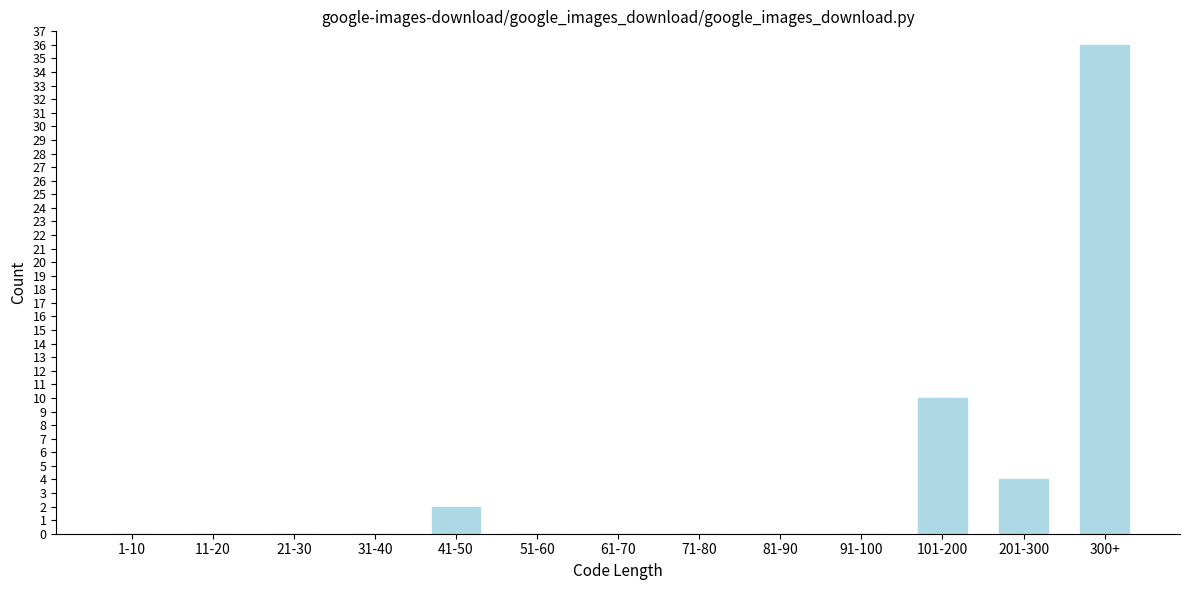

Reading left to right, what are all the values shown in this chart?

1-10=0	11-20=0	21-30=0	31-40=0	41-50=2	51-60=0	61-70=0	71-80=0	81-90=0	91-100=0	101-200=10	201-300=4	300+=36